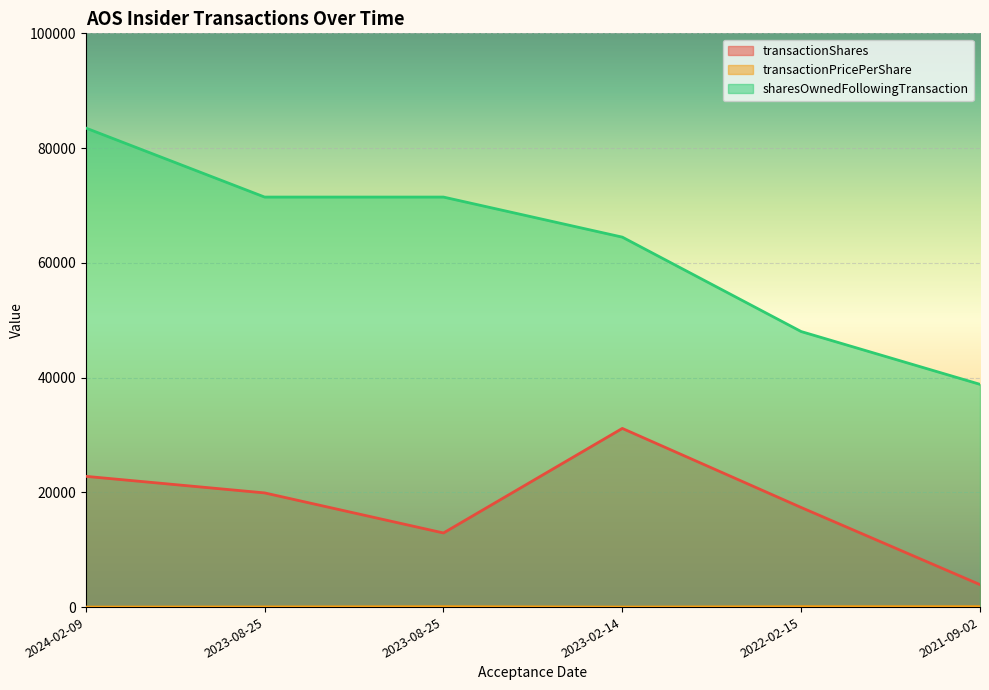

Rank the series by their maximum value, from lowest to highest.

transactionPricePerShare, transactionShares, sharesOwnedFollowingTransaction